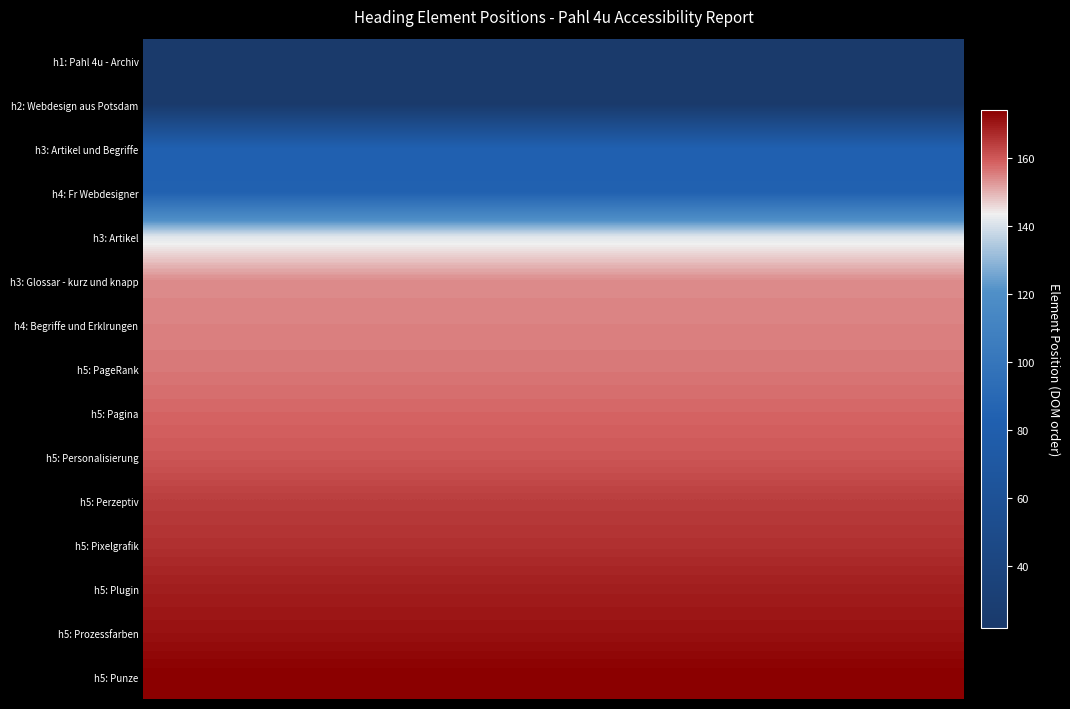

Reading left to right, extract all data points from this chart.

h1: Pahl 4u - Archiv: 22	22	22	22	22	22	22	22	22	22	22	22	22	22	22	22	22	22	22	22	22	22	22	22	22	22	22	22	22	22
h2: Webdesign aus Potsdam: 23	23	23	23	23	23	23	23	23	23	23	23	23	23	23	23	23	23	23	23	23	23	23	23	23	23	23	23	23	23
h3: Artikel und Begriffe: 83	83	83	83	83	83	83	83	83	83	83	83	83	83	83	83	83	83	83	83	83	83	83	83	83	83	83	83	83	83
h4: Fr Webdesigner: 84	84	84	84	84	84	84	84	84	84	84	84	84	84	84	84	84	84	84	84	84	84	84	84	84	84	84	84	84	84
h3: Artikel: 141	141	141	141	141	141	141	141	141	141	141	141	141	141	141	141	141	141	141	141	141	141	141	141	141	141	141	141	141	141
h3: Glossar - kurz und knapp: 154	154	154	154	154	154	154	154	154	154	154	154	154	154	154	154	154	154	154	154	154	154	154	154	154	154	154	154	154	154
h4: Begriffe und Erklrungen: 155	155	155	155	155	155	155	155	155	155	155	155	155	155	155	155	155	155	155	155	155	155	155	155	155	155	155	155	155	155
h5: PageRank: 156	156	156	156	156	156	156	156	156	156	156	156	156	156	156	156	156	156	156	156	156	156	156	156	156	156	156	156	156	156
h5: Pagina: 158	158	158	158	158	158	158	158	158	158	158	158	158	158	158	158	158	158	158	158	158	158	158	158	158	158	158	158	158	158
h5: Personalisierung: 160	160	160	160	160	160	160	160	160	160	160	160	160	160	160	160	160	160	160	160	160	160	160	160	160	160	160	160	160	160
h5: Perzeptiv: 164	164	164	164	164	164	164	164	164	164	164	164	164	164	164	164	164	164	164	164	164	164	164	164	164	164	164	164	164	164
h5: Pixelgrafik: 166	166	166	166	166	166	166	166	166	166	166	166	166	166	166	166	166	166	166	166	166	166	166	166	166	166	166	166	166	166
h5: Plugin: 169	169	169	169	169	169	169	169	169	169	169	169	169	169	169	169	169	169	169	169	169	169	169	169	169	169	169	169	169	169
h5: Prozessfarben: 171	171	171	171	171	171	171	171	171	171	171	171	171	171	171	171	171	171	171	171	171	171	171	171	171	171	171	171	171	171
h5: Punze: 174	174	174	174	174	174	174	174	174	174	174	174	174	174	174	174	174	174	174	174	174	174	174	174	174	174	174	174	174	174